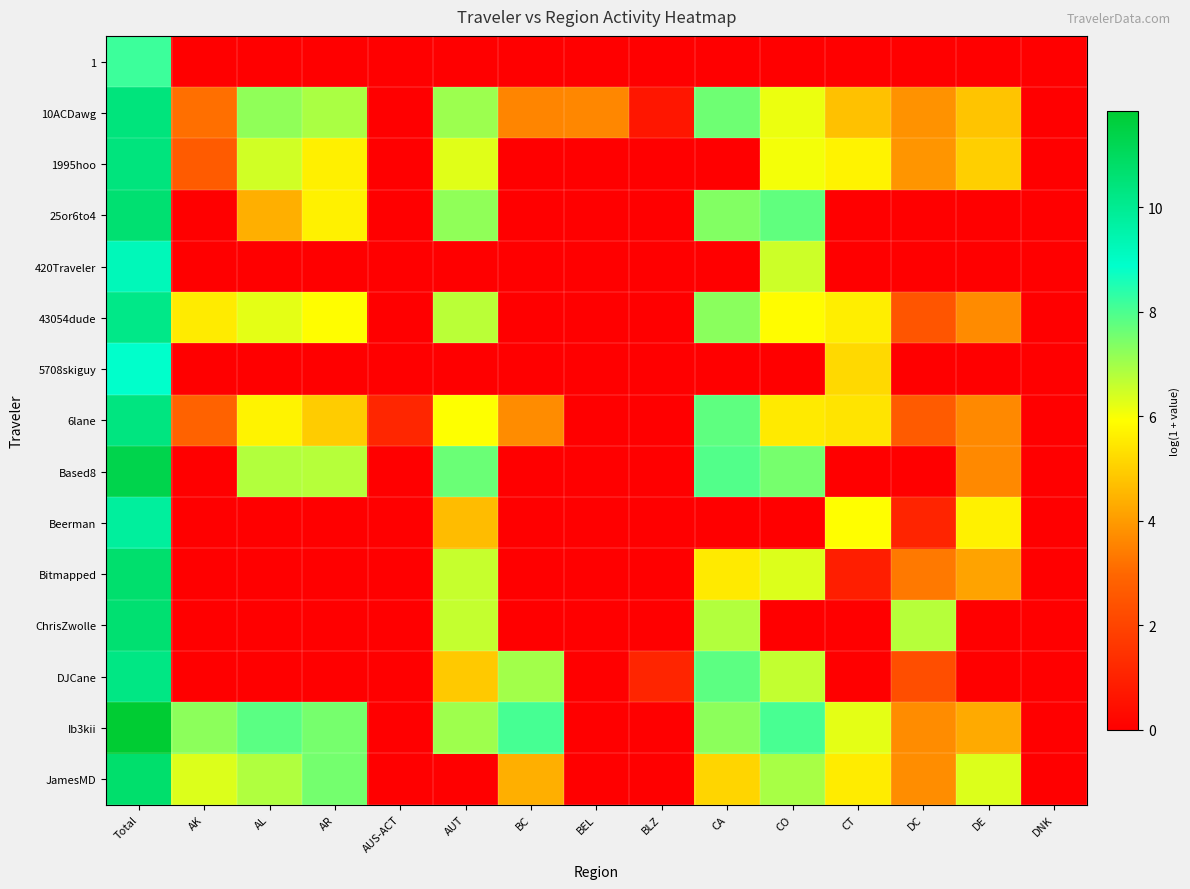

What is the difference between the highest and lowest values at Total?

3.7